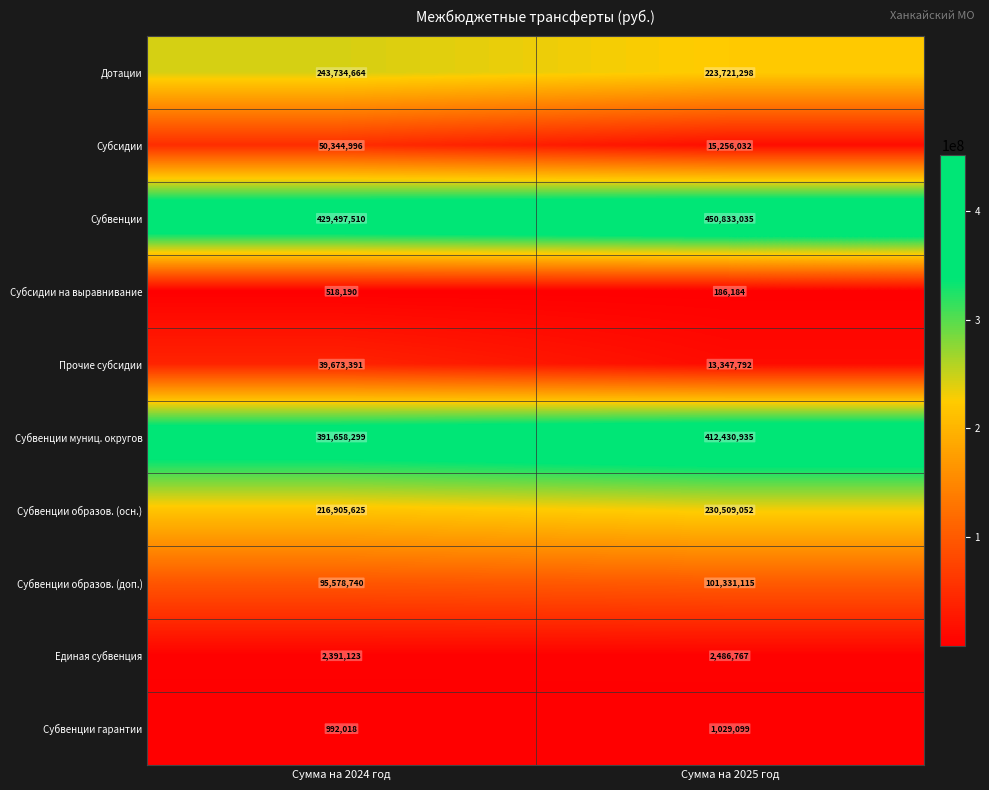

What is the difference between the maximum and minimum values in the Дотации series?

20013366